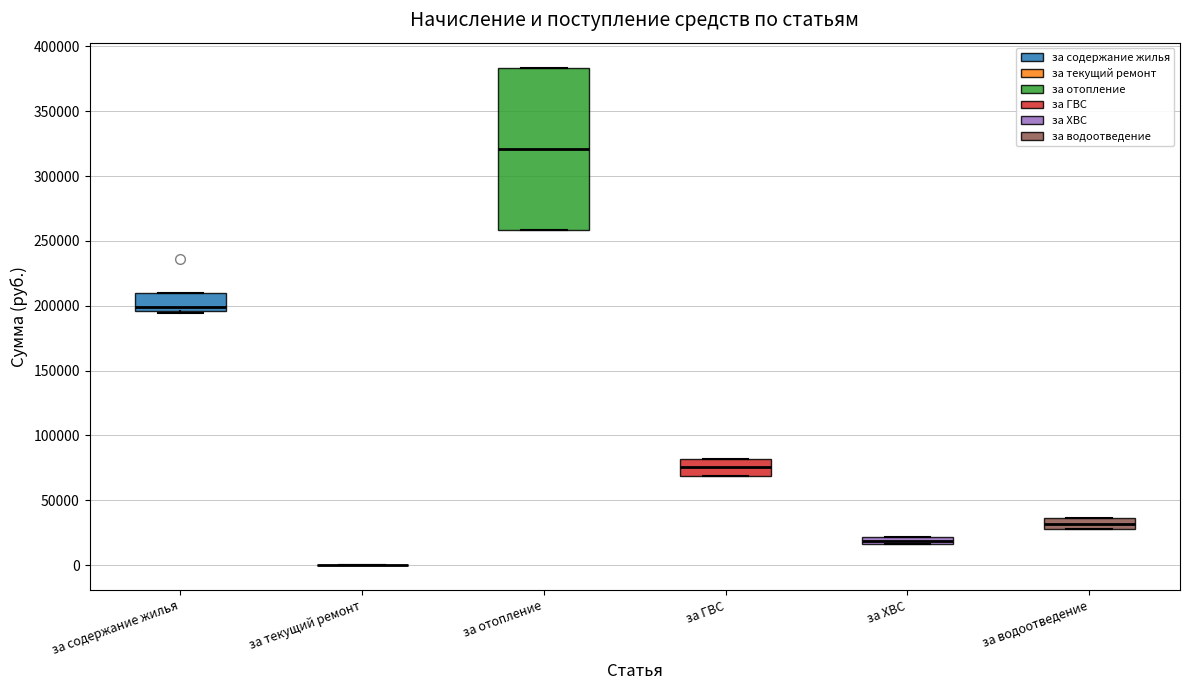

Where is the lower edge of the box for за содержание жилья on the y-axis? The values are not printed on the chart, so give them approximately, as read against the axis.

195000